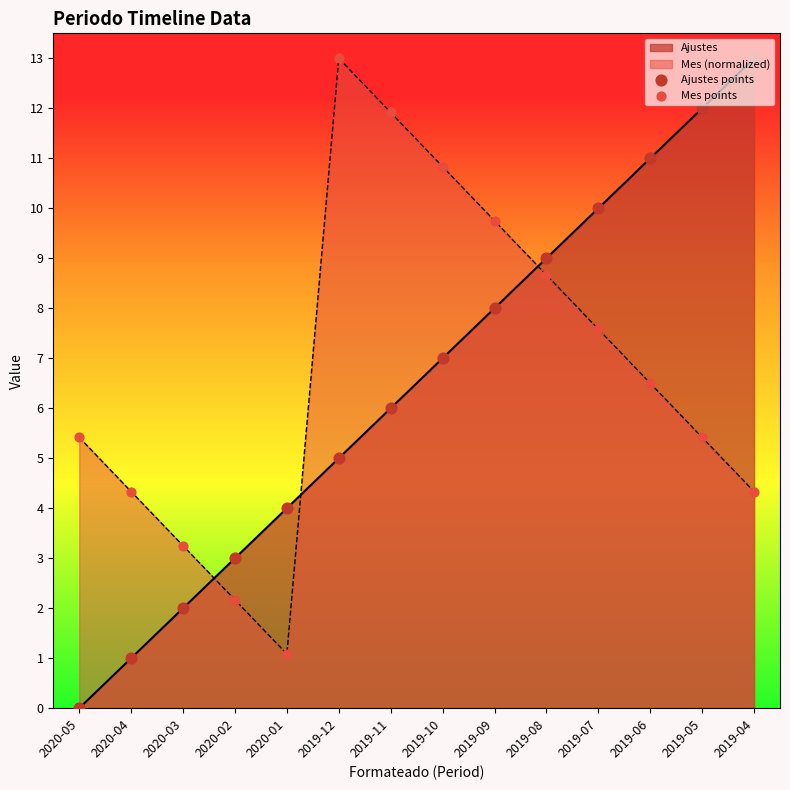

At how many categories does at least one series exceed 3?

13